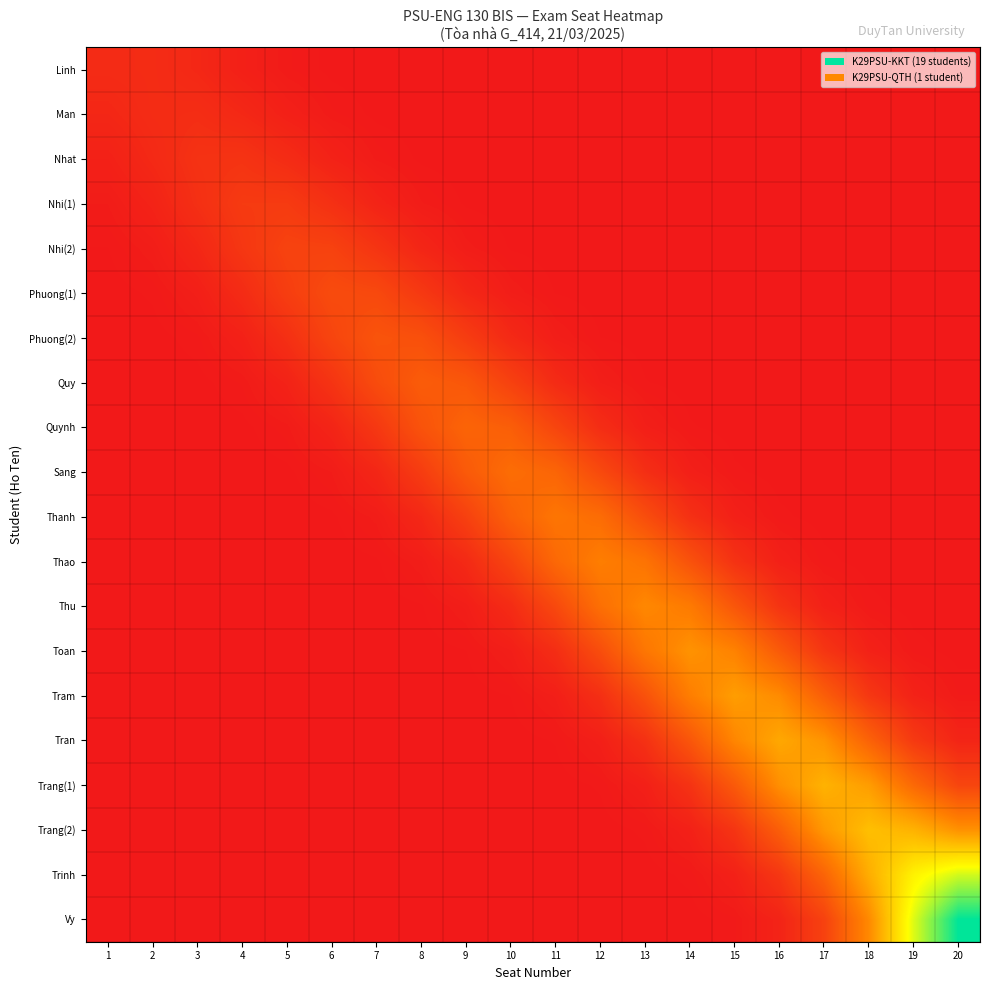

What is the spread (max minus min) of values at 12?

0.1